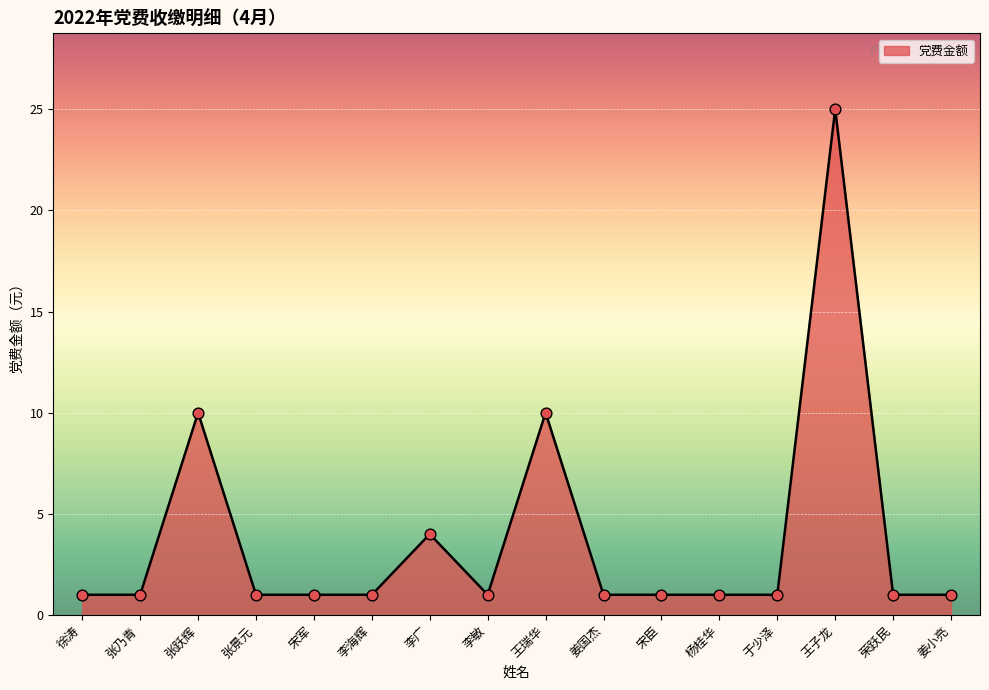

Between 王瑞华 and 姜国杰, which is larger?

王瑞华